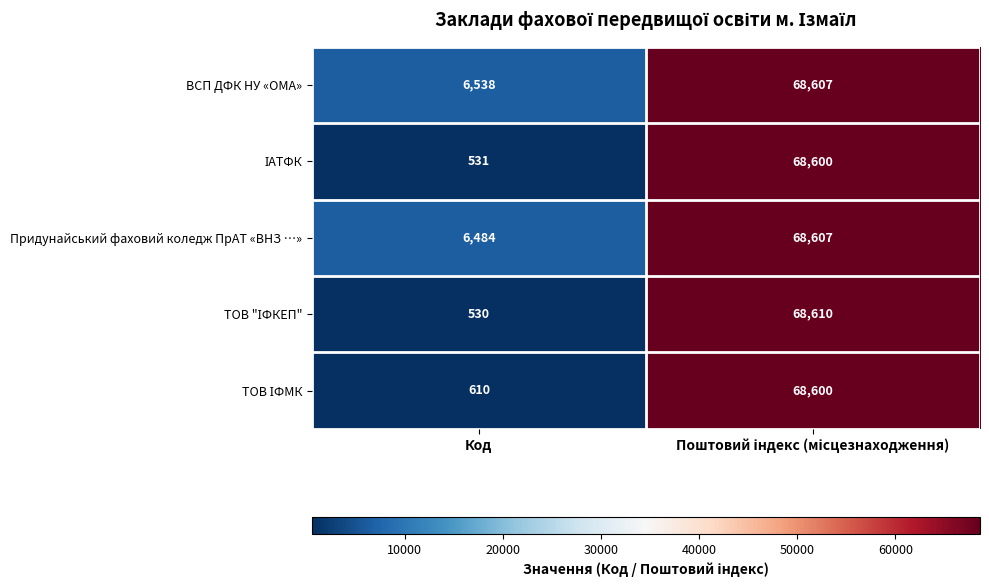

The value of Придунайський фаховий коледж ПрАТ «ВНЗ …» at Код is 6484. True or false?

True